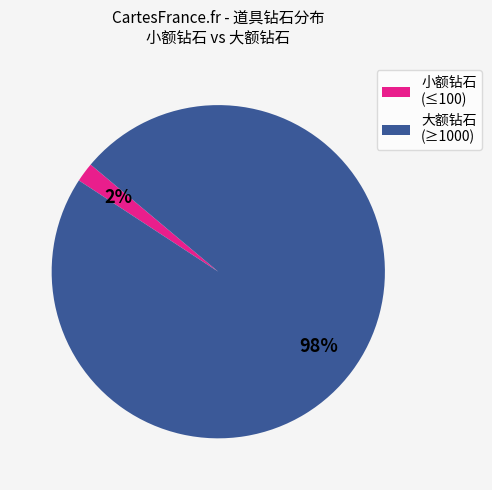

The 大额钻石 (≥1000) slice represents 98% of the pie. True or false?

True